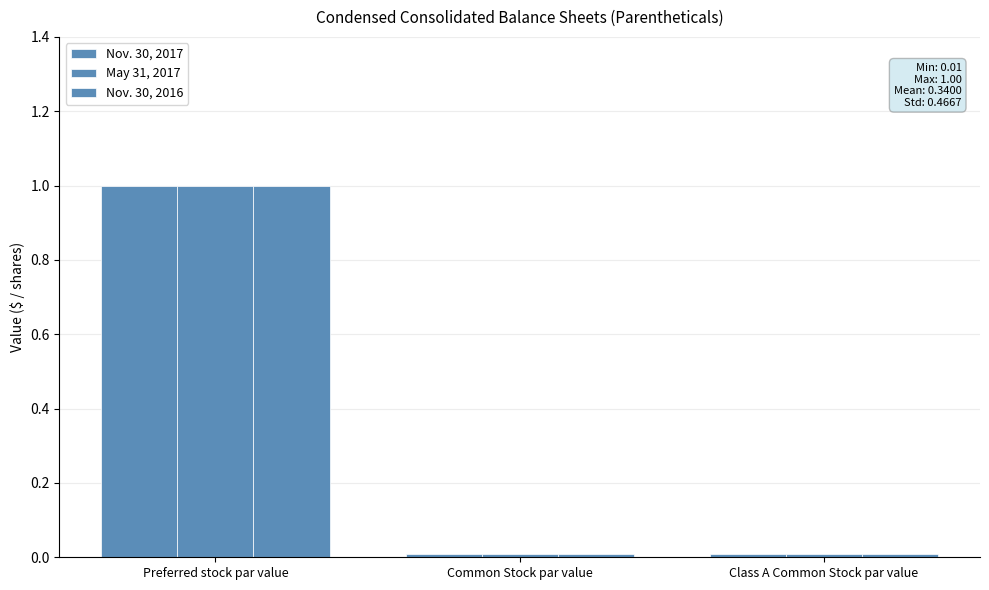

Which category has the highest value across all series?

Preferred stock par value